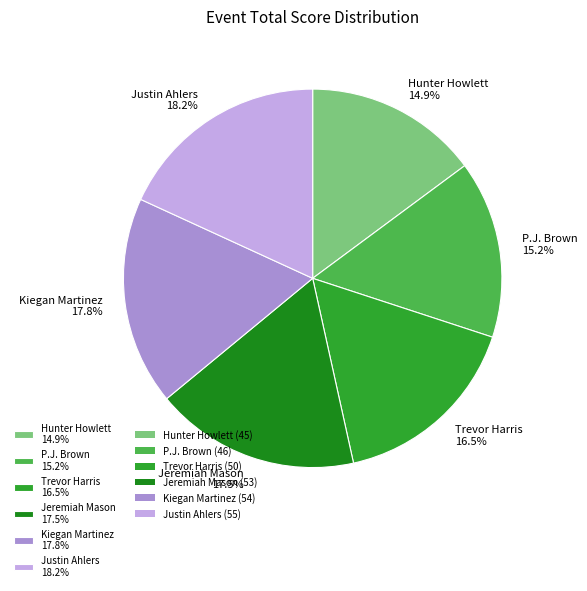

To the nearest percent, what is the average slice percentage?

17%